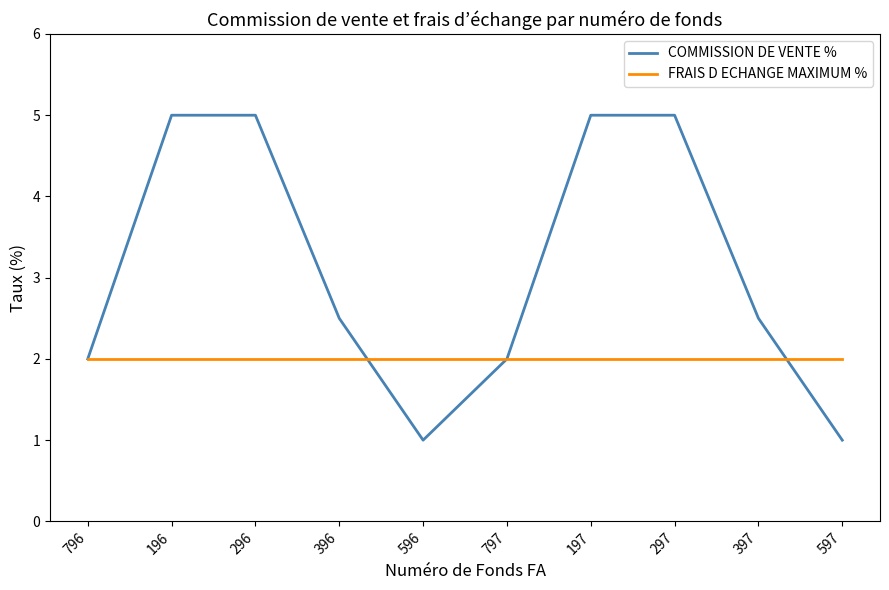

What is the smallest value displayed?

1.0